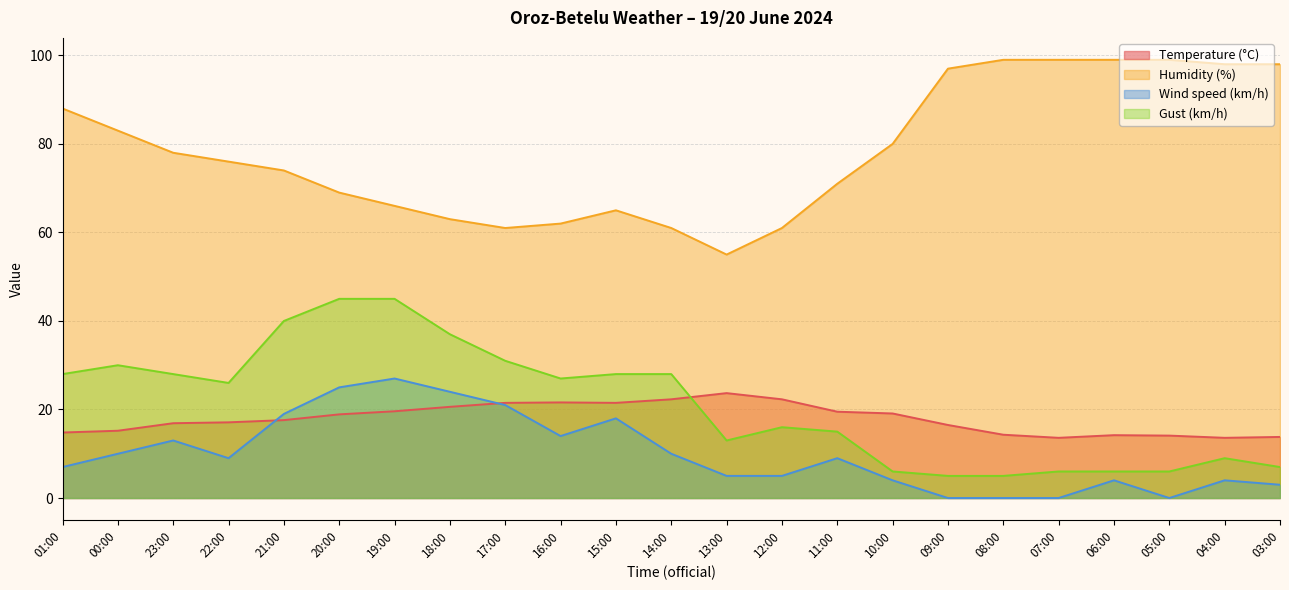

Between 19:00 and 05:00, which series saw the biggest shift?

Gust (km/h)